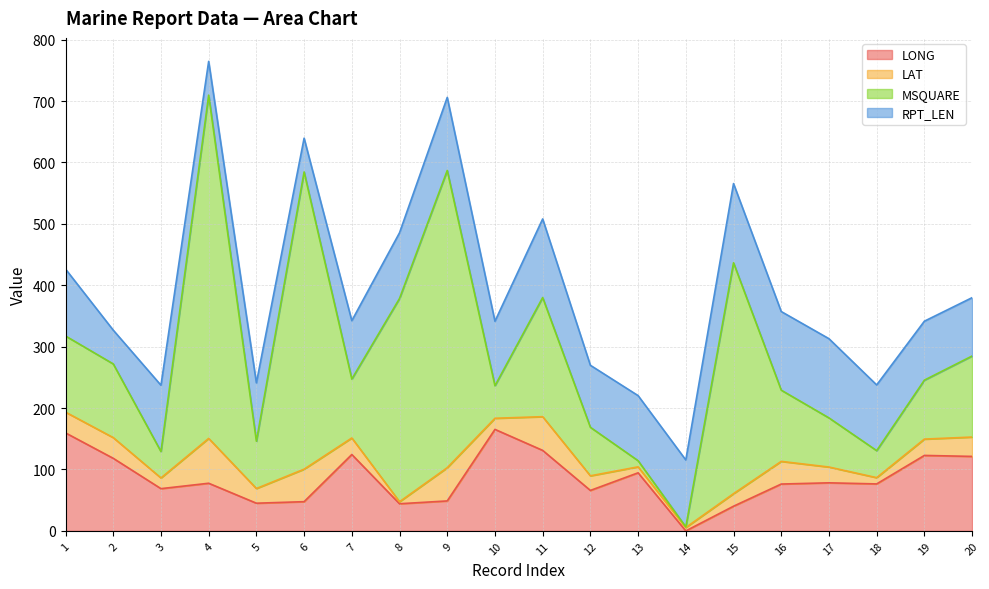

How many values in LONG are above zero?

19